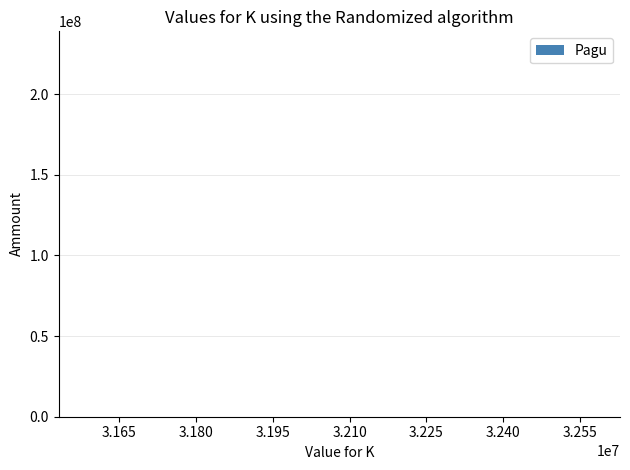

What is the greatest value displayed?

217260000